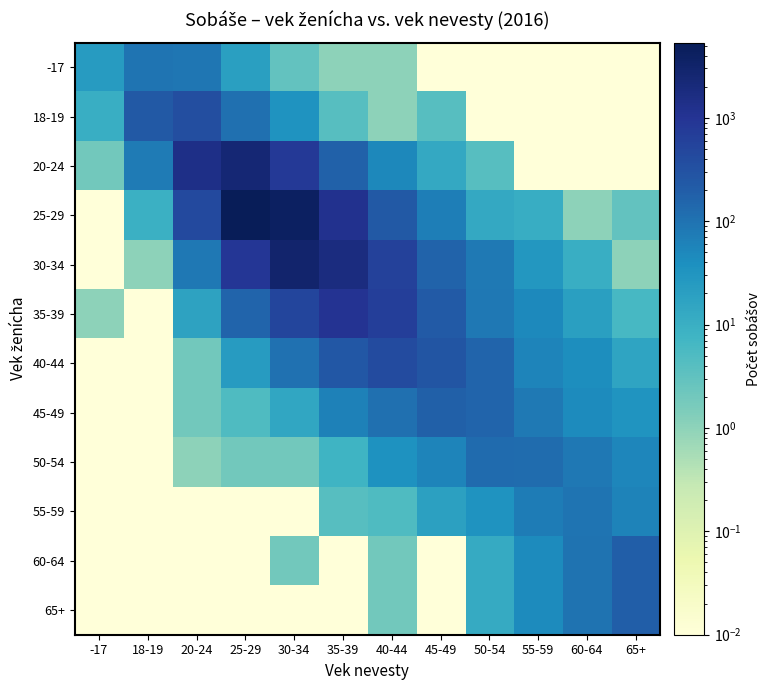

Which series has the largest total across all categories?

25-29